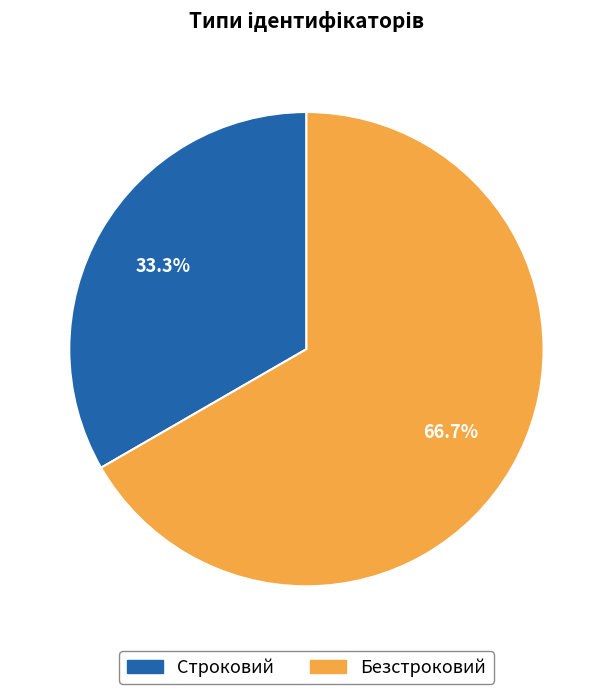

To the nearest percent, what percentage of the pie is Безстроковий?

67%